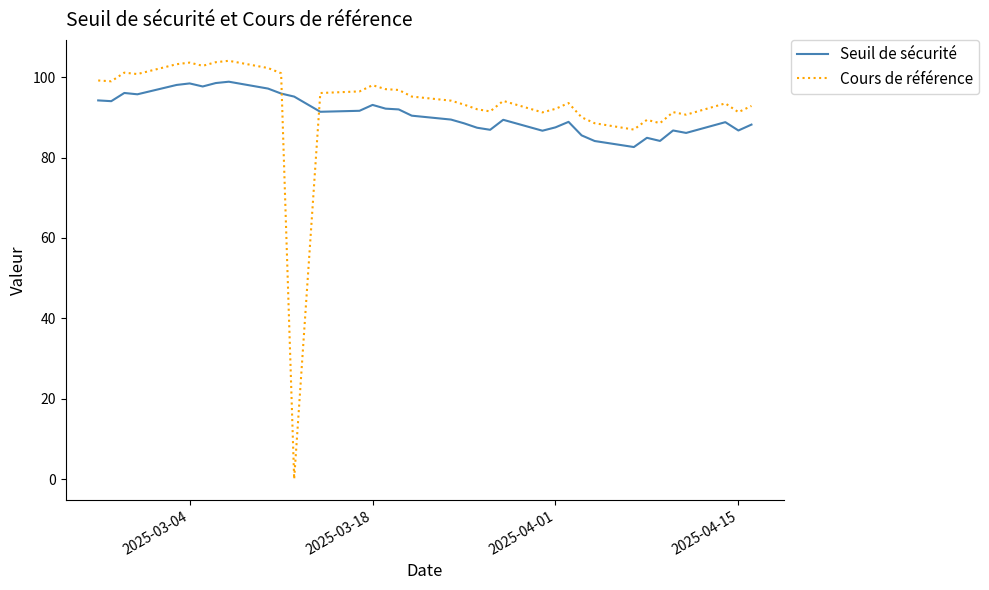

What are all the series names shown in the legend?

Seuil de sécurité, Cours de référence